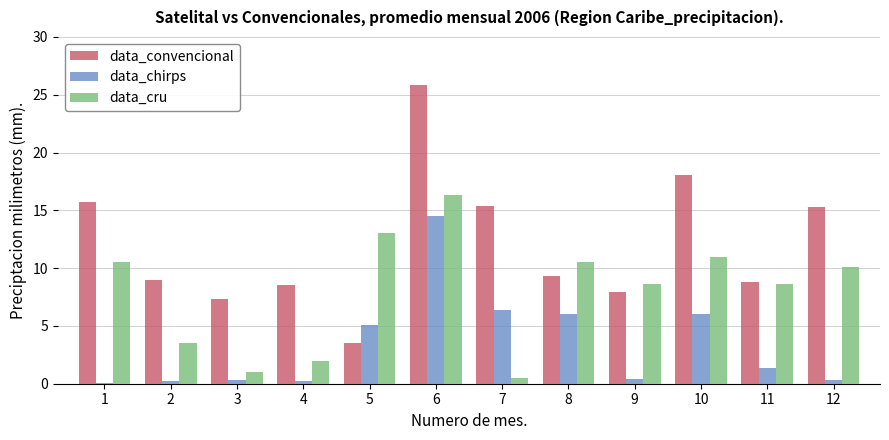

Where does the data_chirps series first go above 1?

5